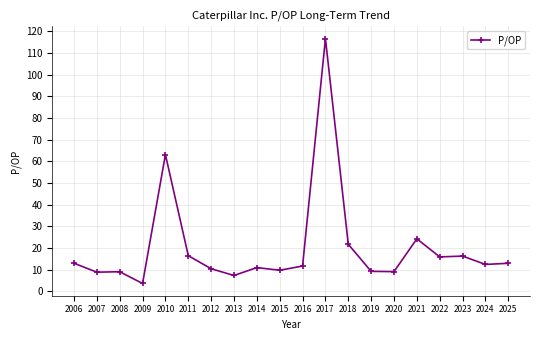

Where does the data first go above 12?

2006